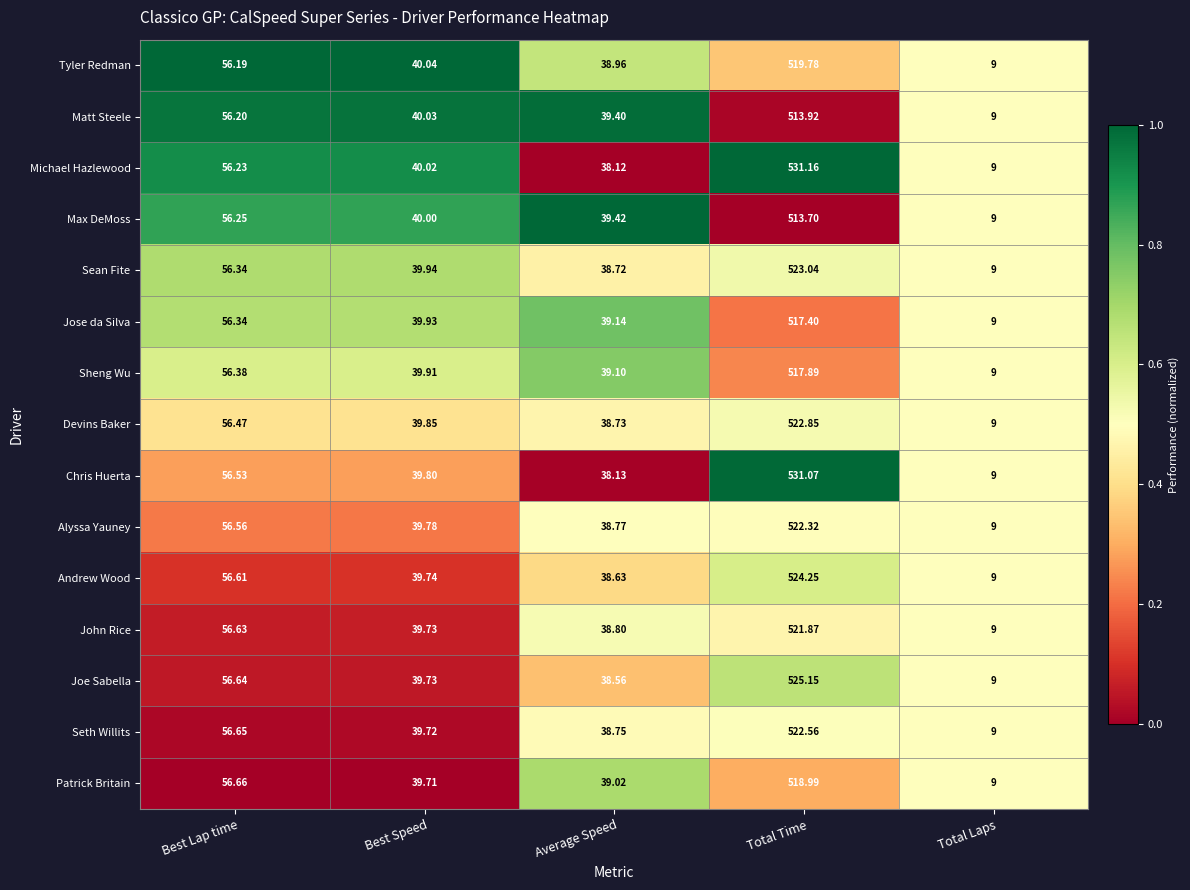

At which category is the sum across all series the highest?

Total Time